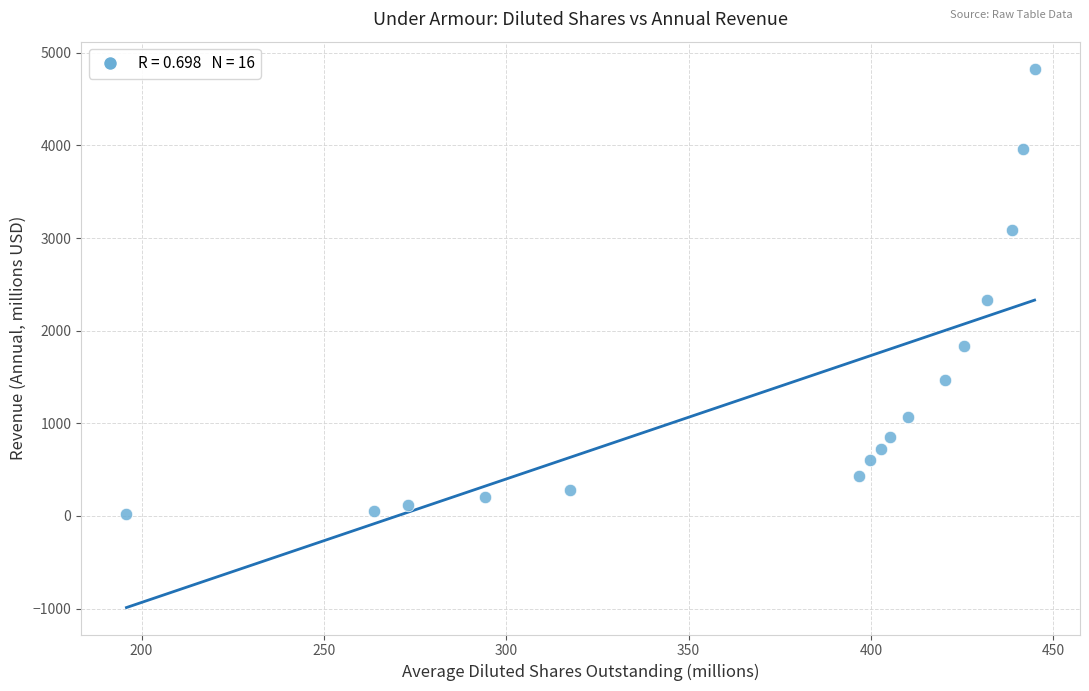

What is the range of X values (max minus min)?

249.0